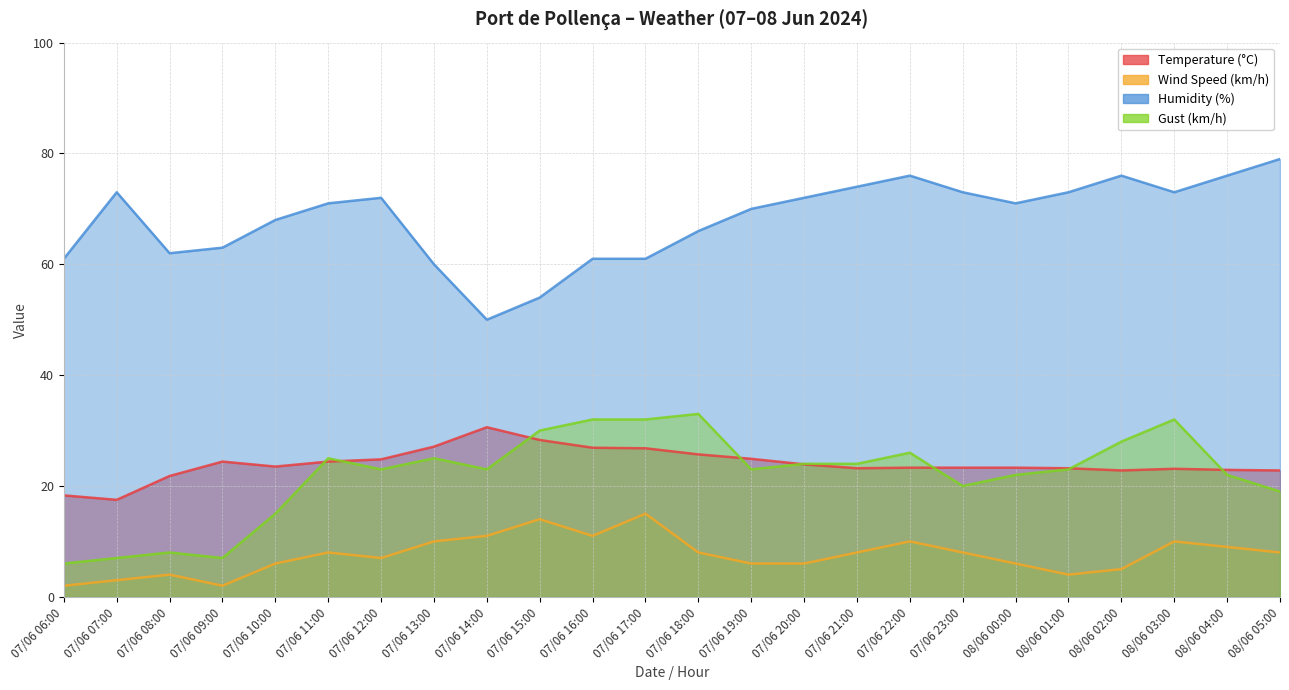

Reading left to right, list all the values displayed in this chart.

Temperature (°C): 07/06 06:00=18.3	07/06 07:00=17.5	07/06 08:00=21.8	07/06 09:00=24.4	07/06 10:00=23.5	07/06 11:00=24.4	07/06 12:00=24.8	07/06 13:00=27.1	07/06 14:00=30.6	07/06 15:00=28.3	07/06 16:00=26.9	07/06 17:00=26.8	07/06 18:00=25.7	07/06 19:00=24.9	07/06 20:00=23.9	07/06 21:00=23.2	07/06 22:00=23.3	07/06 23:00=23.3	08/06 00:00=23.3	08/06 01:00=23.2	08/06 02:00=22.8	08/06 03:00=23.1	08/06 04:00=22.9	08/06 05:00=22.8
Wind Speed (km/h): 07/06 06:00=2.0	07/06 07:00=3.0	07/06 08:00=4.0	07/06 09:00=2.0	07/06 10:00=6.0	07/06 11:00=8.0	07/06 12:00=7.0	07/06 13:00=10.0	07/06 14:00=11.0	07/06 15:00=14.0	07/06 16:00=11.0	07/06 17:00=15.0	07/06 18:00=8.0	07/06 19:00=6.0	07/06 20:00=6.0	07/06 21:00=8.0	07/06 22:00=10.0	07/06 23:00=8.0	08/06 00:00=6.0	08/06 01:00=4.0	08/06 02:00=5.0	08/06 03:00=10.0	08/06 04:00=9.0	08/06 05:00=8.0
Humidity (%): 07/06 06:00=61.0	07/06 07:00=73.0	07/06 08:00=62.0	07/06 09:00=63.0	07/06 10:00=68.0	07/06 11:00=71.0	07/06 12:00=72.0	07/06 13:00=60.0	07/06 14:00=50.0	07/06 15:00=54.0	07/06 16:00=61.0	07/06 17:00=61.0	07/06 18:00=66.0	07/06 19:00=70.0	07/06 20:00=72.0	07/06 21:00=74.0	07/06 22:00=76.0	07/06 23:00=73.0	08/06 00:00=71.0	08/06 01:00=73.0	08/06 02:00=76.0	08/06 03:00=73.0	08/06 04:00=76.0	08/06 05:00=79.0
Gust (km/h): 07/06 06:00=6.0	07/06 07:00=7.0	07/06 08:00=8.0	07/06 09:00=7.0	07/06 10:00=15.0	07/06 11:00=25.0	07/06 12:00=23.0	07/06 13:00=25.0	07/06 14:00=23.0	07/06 15:00=30.0	07/06 16:00=32.0	07/06 17:00=32.0	07/06 18:00=33.0	07/06 19:00=23.0	07/06 20:00=24.0	07/06 21:00=24.0	07/06 22:00=26.0	07/06 23:00=20.0	08/06 00:00=22.0	08/06 01:00=23.0	08/06 02:00=28.0	08/06 03:00=32.0	08/06 04:00=22.0	08/06 05:00=19.0